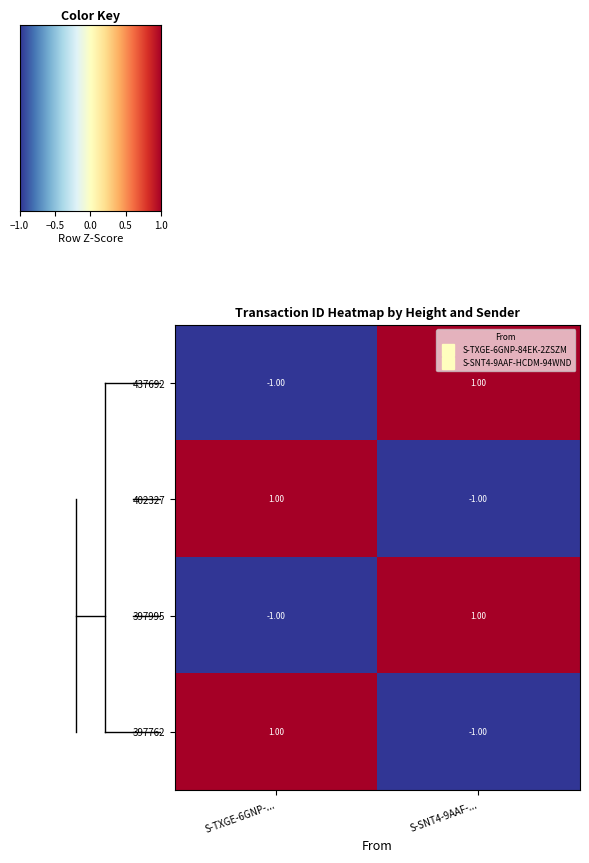

Is the value of 402327 at S-SNT4-9AAF-... greater than the value of 397995 at S-SNT4-9AAF-...?

No